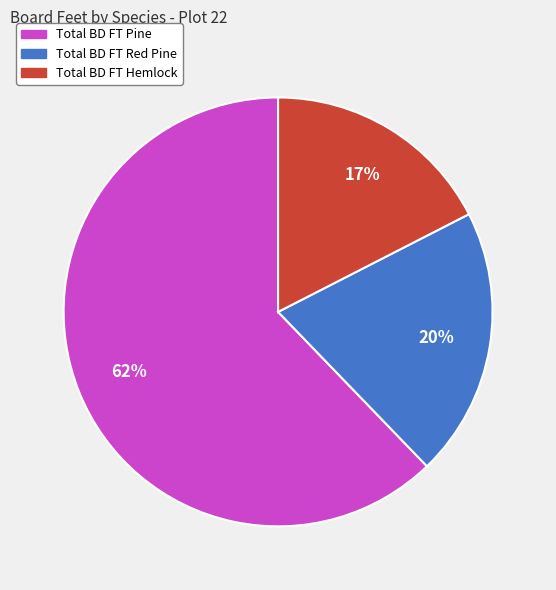

Is the sum of Total BD FT Red Pine and Total BD FT Hemlock greater than half?

No